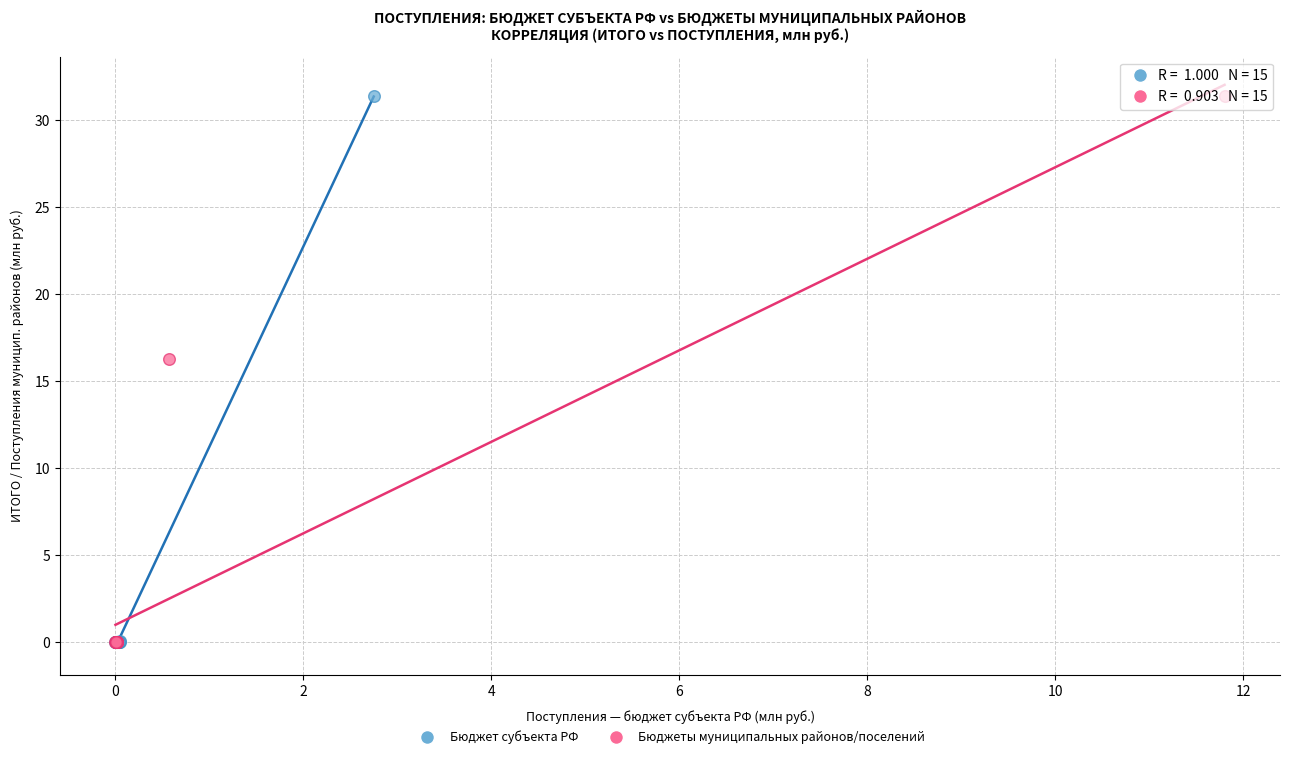

What are all the series names shown in the legend?

Бюджет субъекта РФ, Бюджеты муниципальных районов/поселений